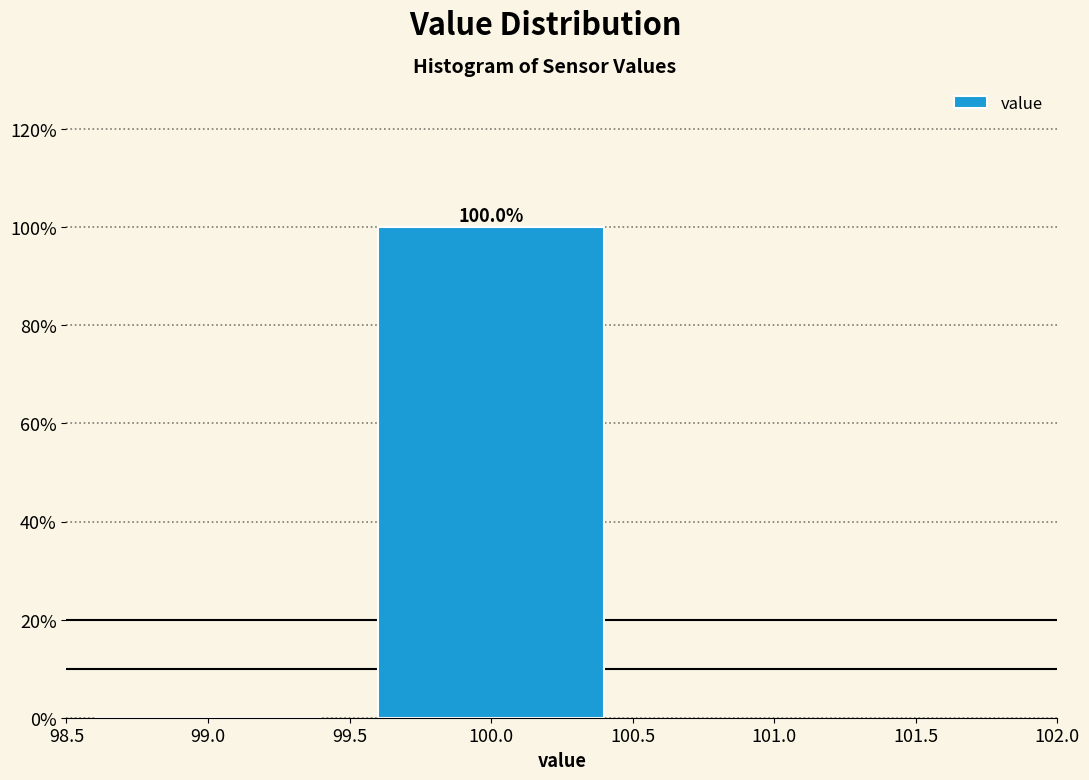

Reading left to right, what are all the values shown in this chart?

99.0=0	100.0=100